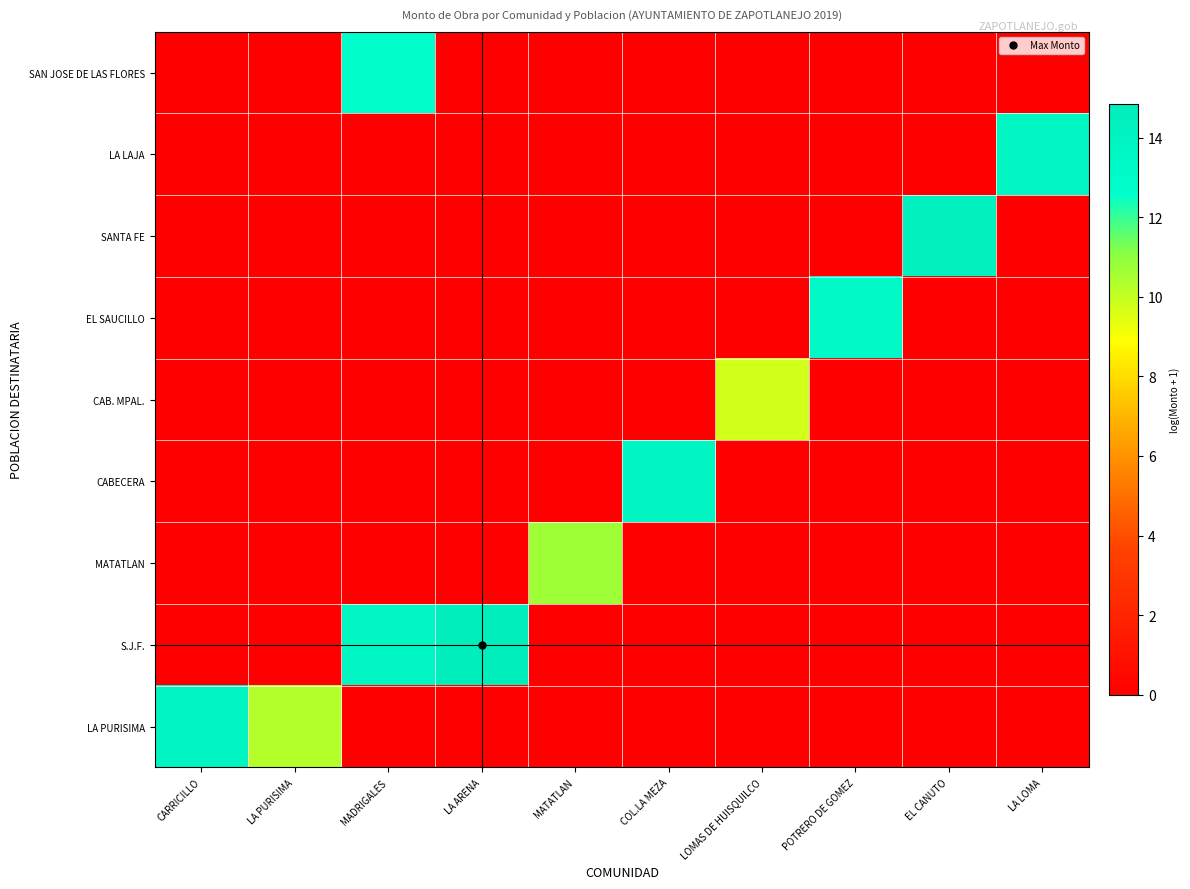

What is the spread (max minus min) of values at EL CANUTO?

14.4